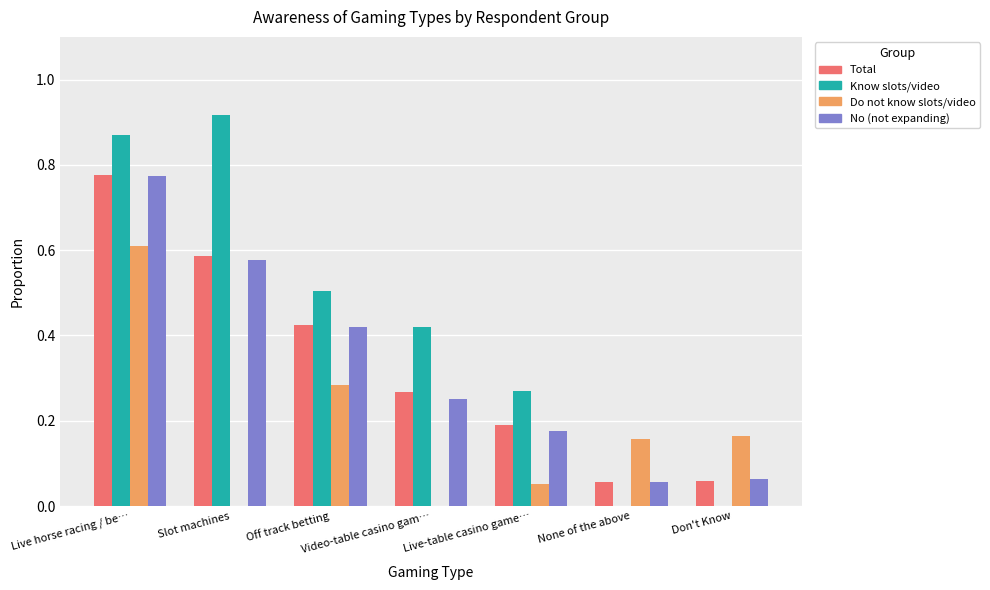

Is it true that Total equals 0.1 at Live-table casino game…?

False